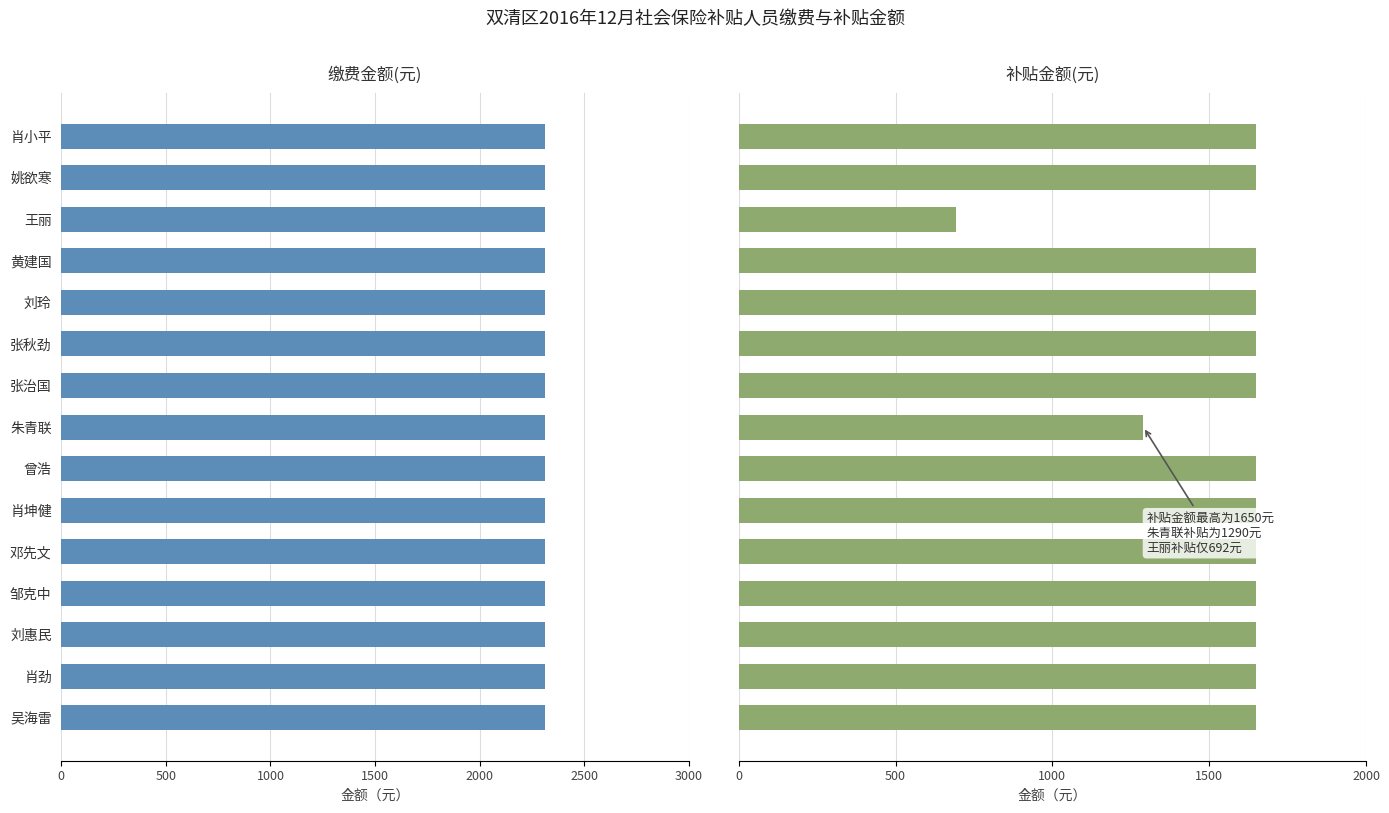

True or false: 补贴金额(元) has a value of 336.6 at 3000.

False